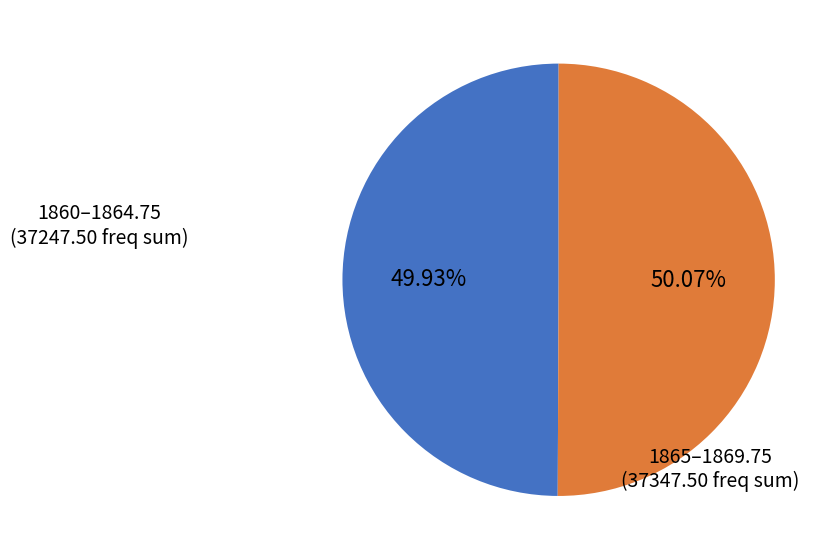

How many slices are in this pie chart?

2